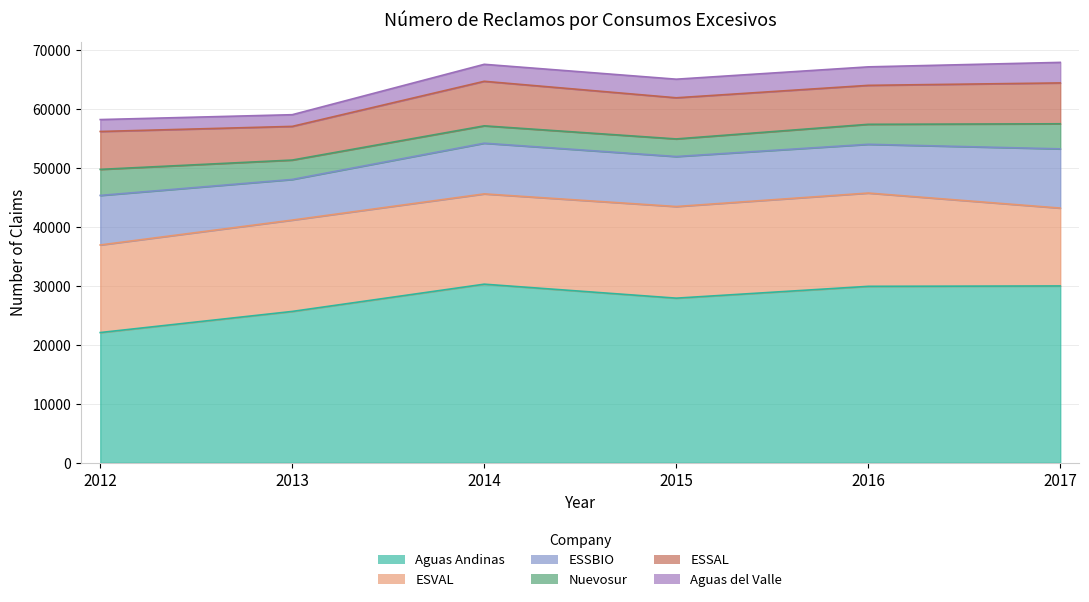

Read the ESSBIO value at 2016, to the nearest 100.

8300